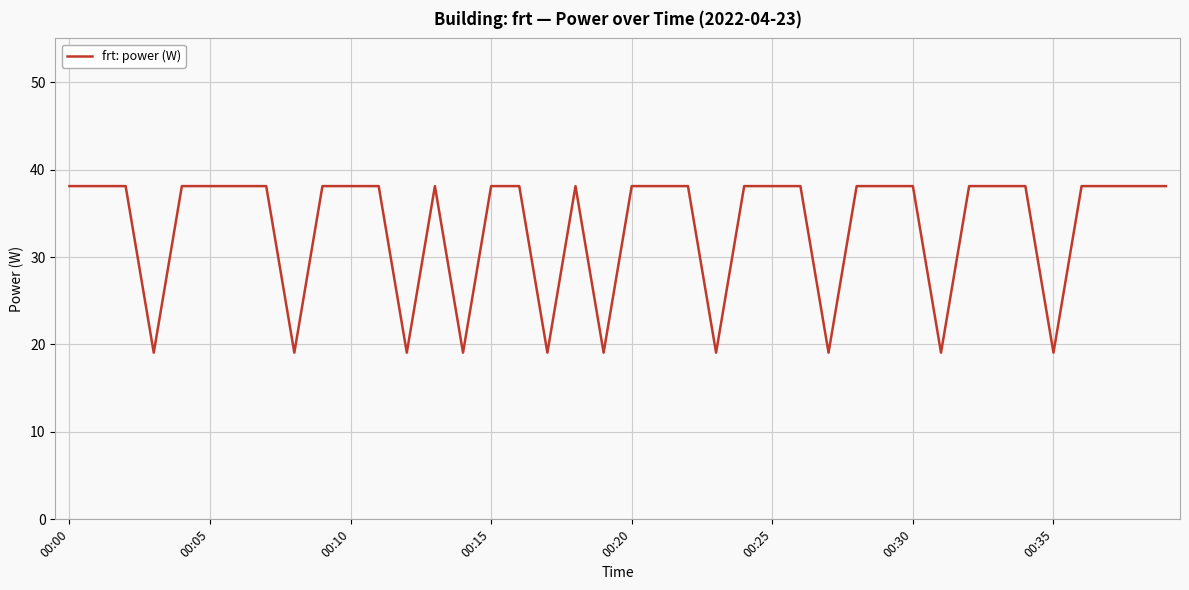

Is this an area chart (filled region under the line)?

No